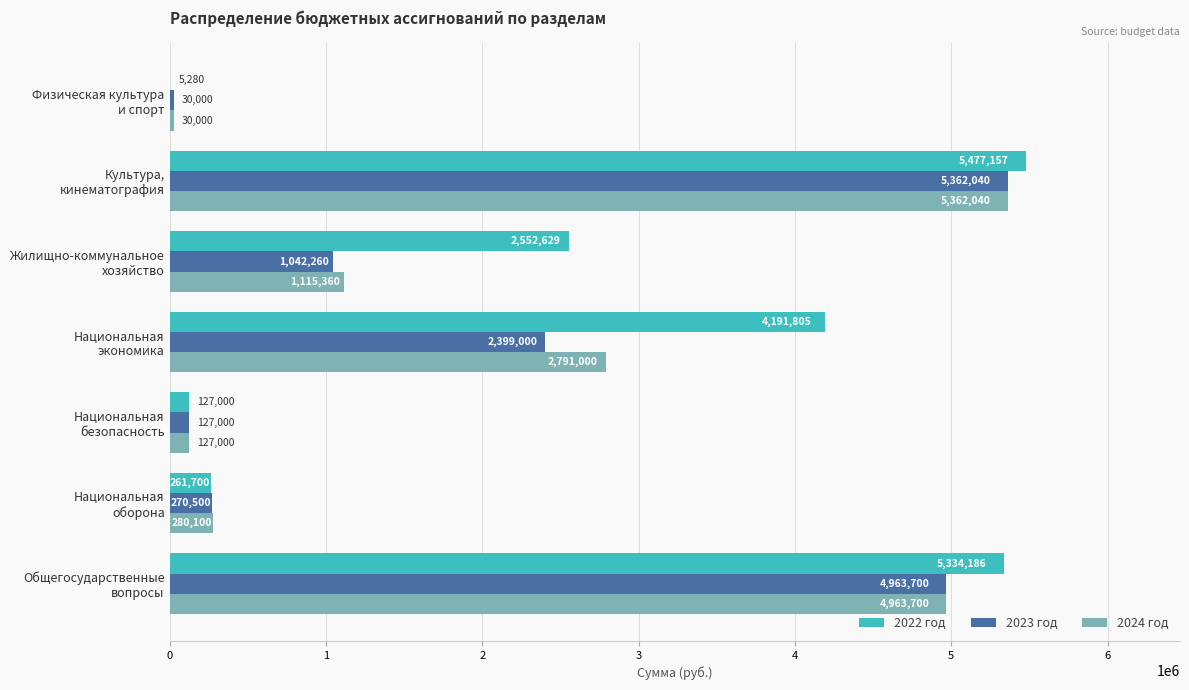

What is the sum of all 2023 год values?

14194500.0